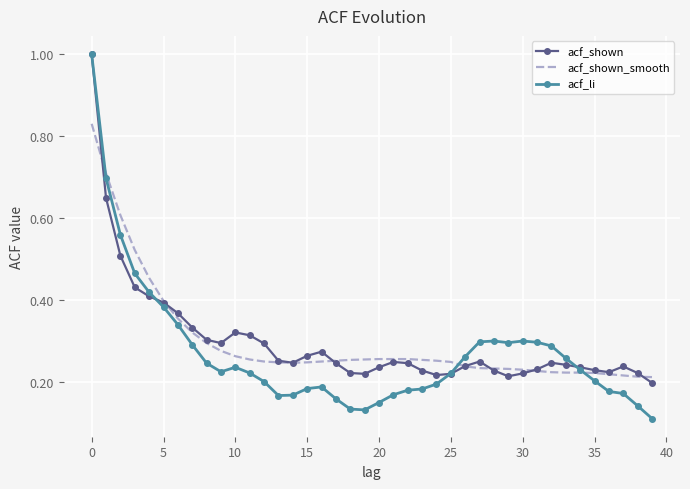

How many distinct data groups are displayed?

3